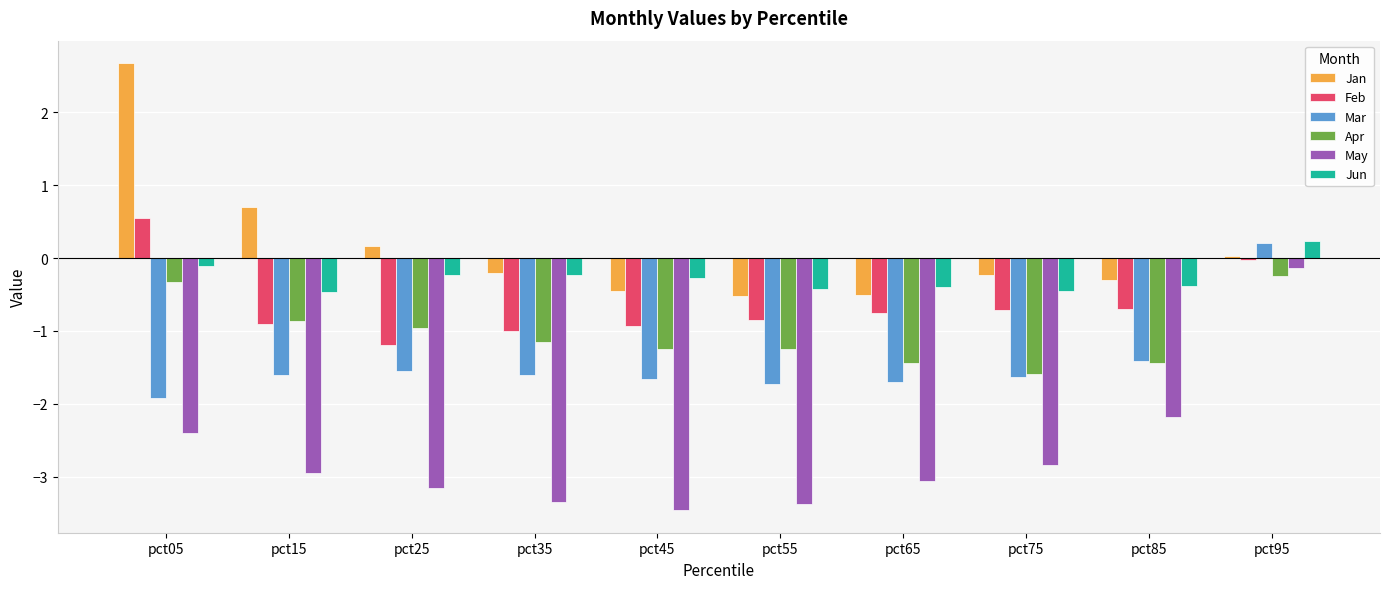

How many bars are there in each group?

6